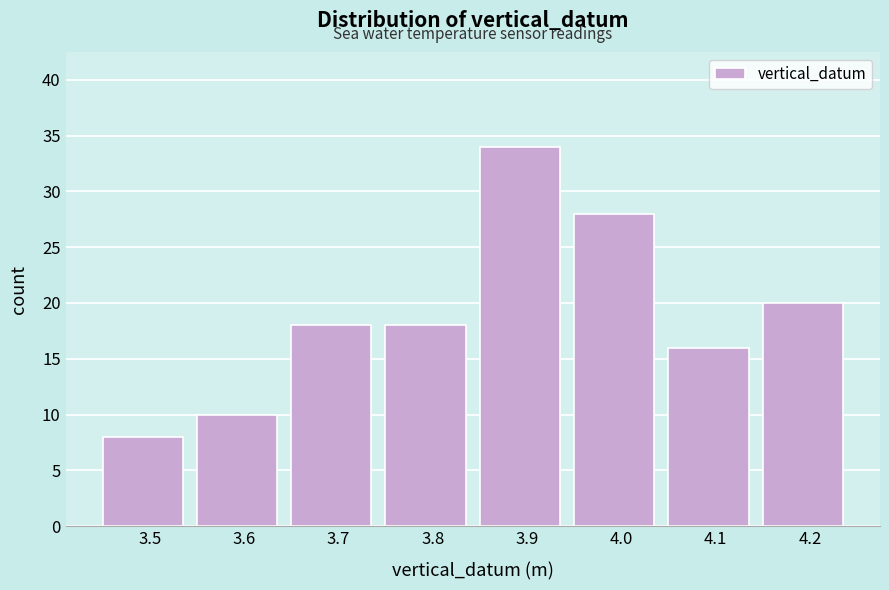

Reading left to right, what are all the values shown in this chart?

8	10	18	18	34	28	16	20